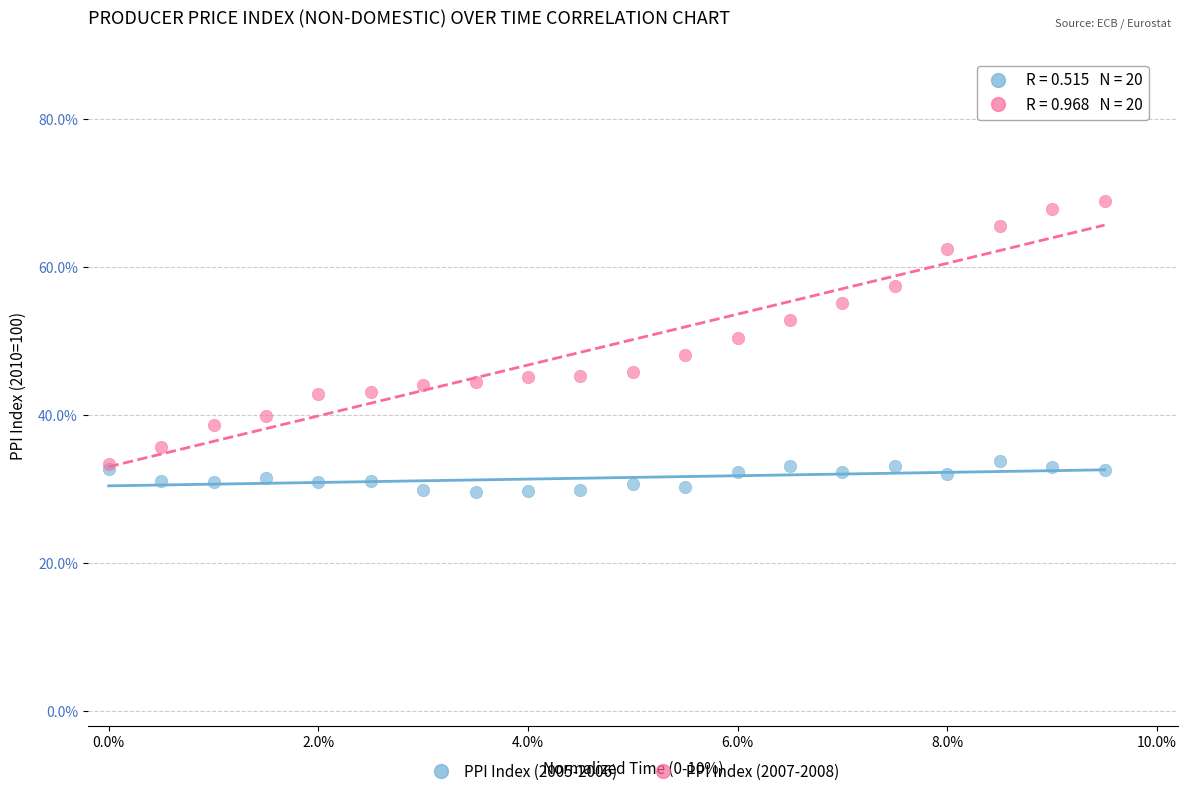

Which series contains the lowest Y value?

PPI Index (2005-2006)